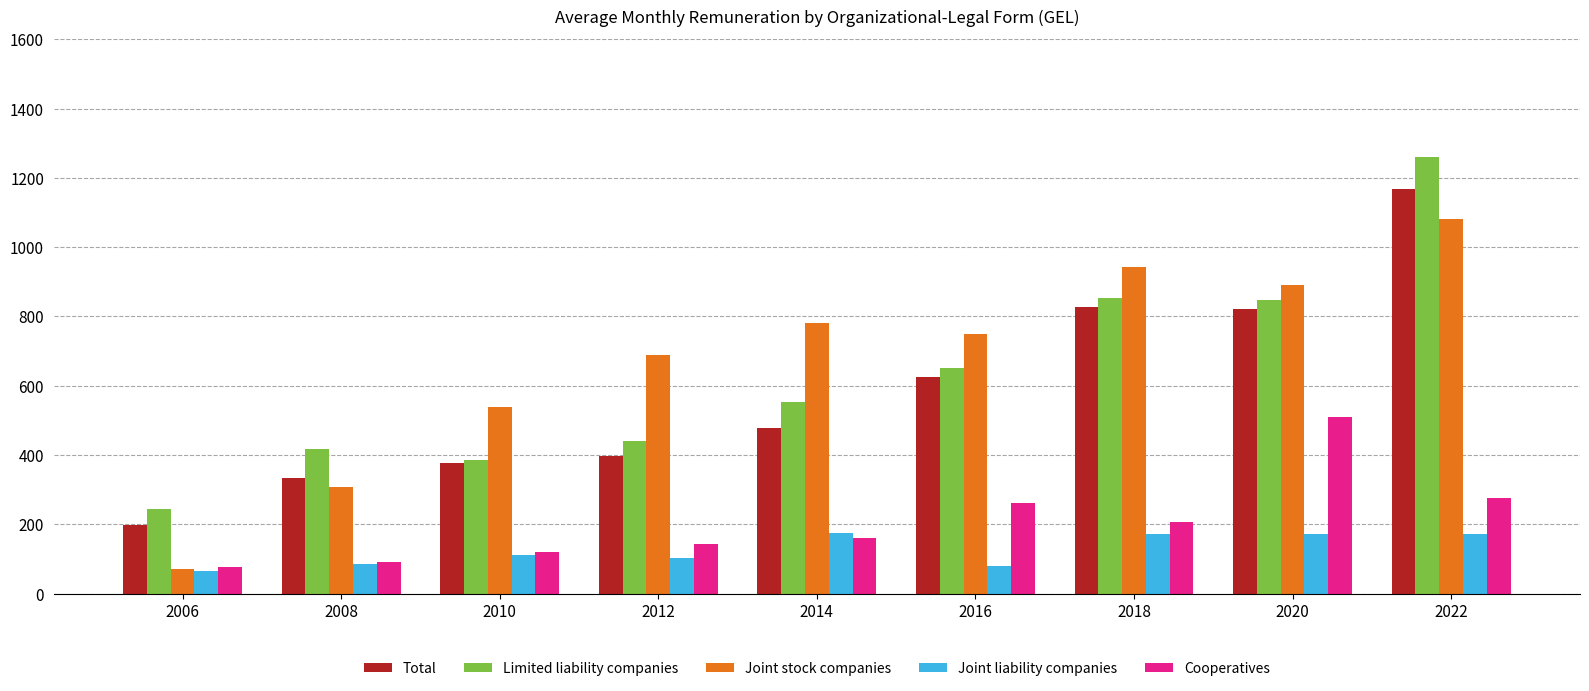

What is the total value across all series at 2014?

2145.8